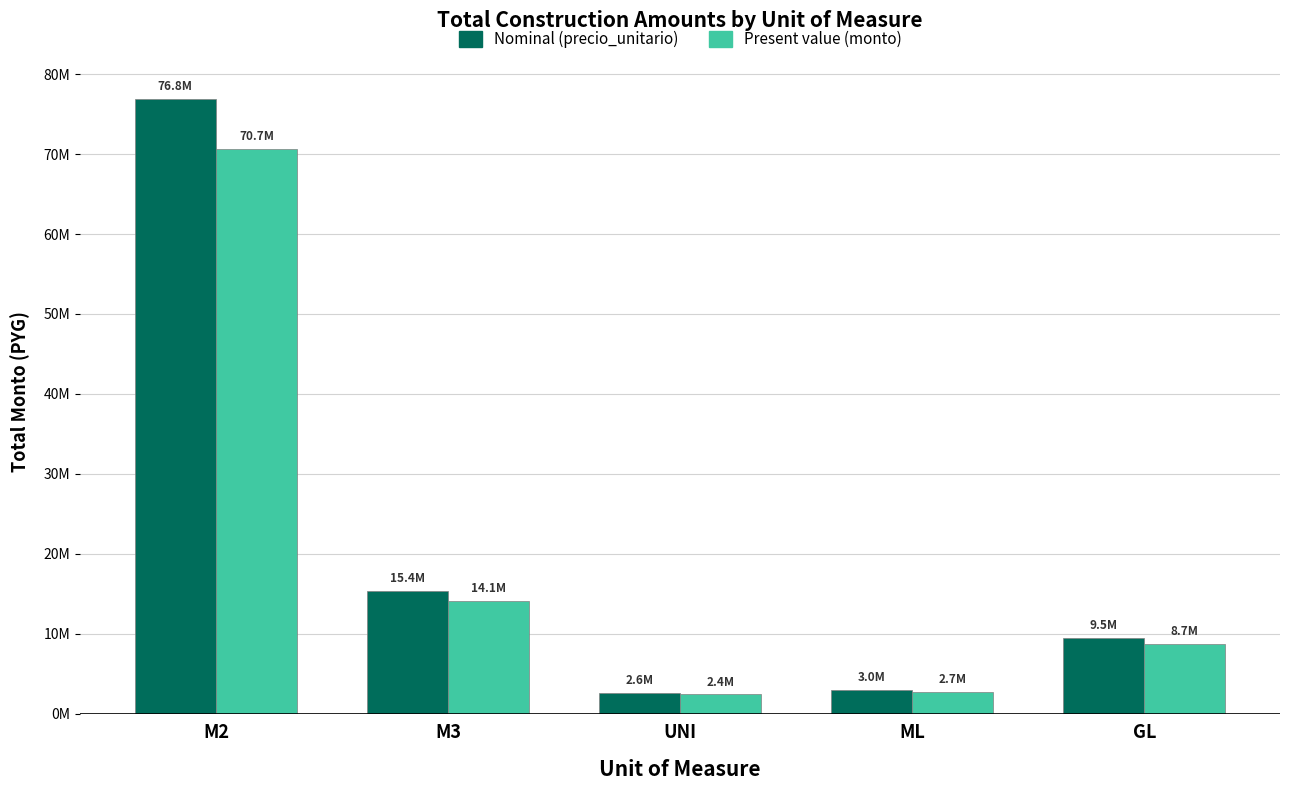

Is it true that Nominal (precio_unitario) equals 9490000 at GL?

True